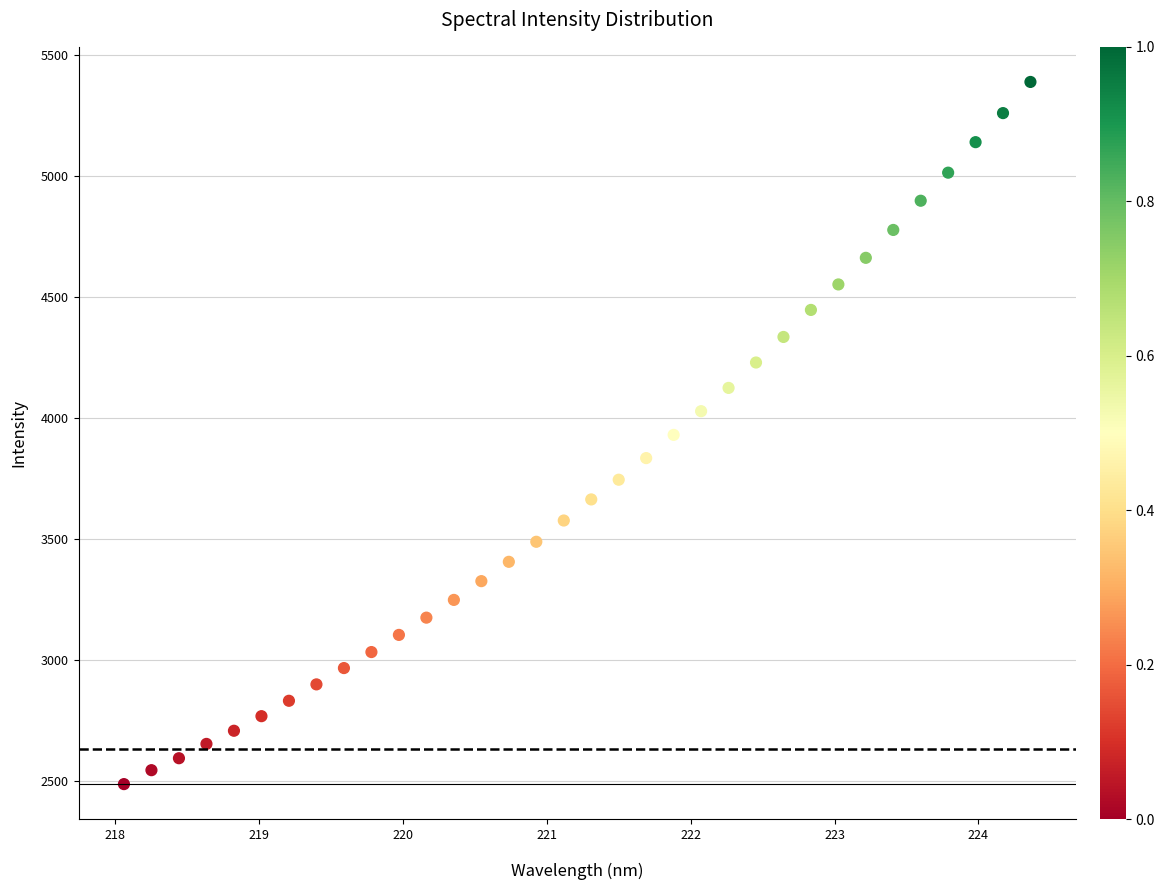

What is the range of Y values (max minus min)?

2900.9